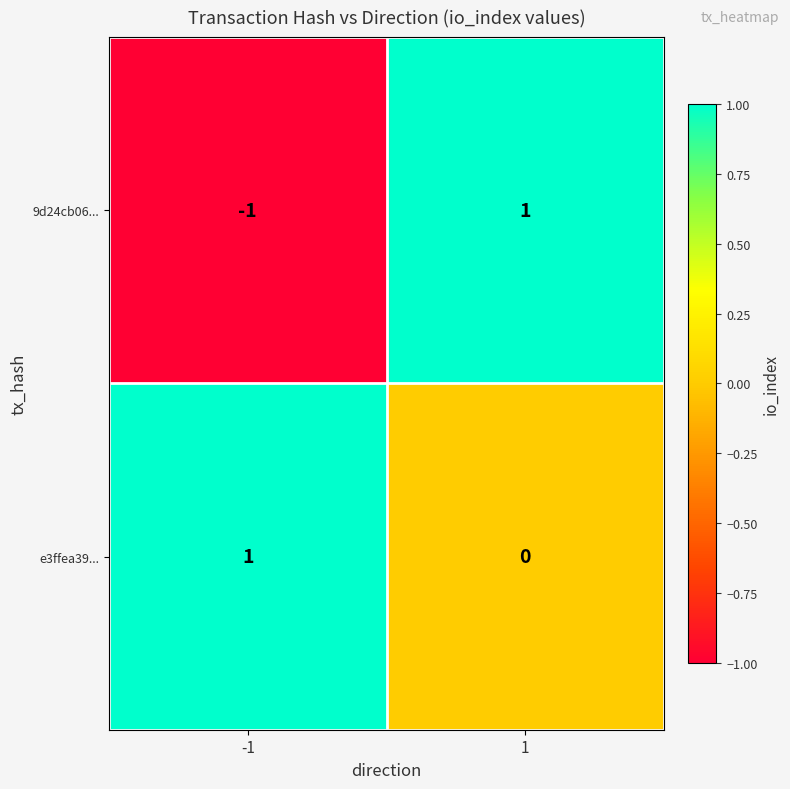

The value of e3ffea39... at -1 is 1. True or false?

True